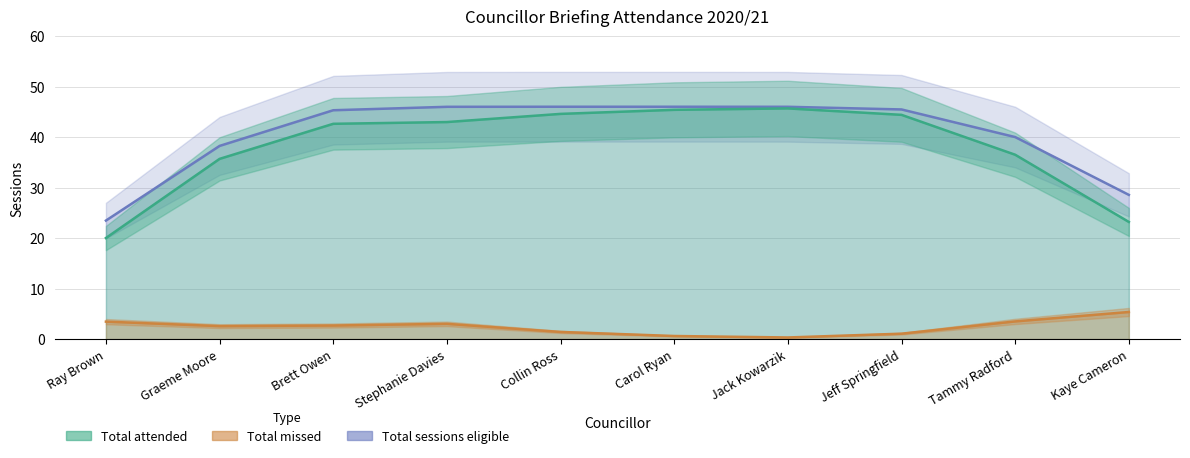

Is it true that Total attended equals 44.6 at Collin Ross?

True